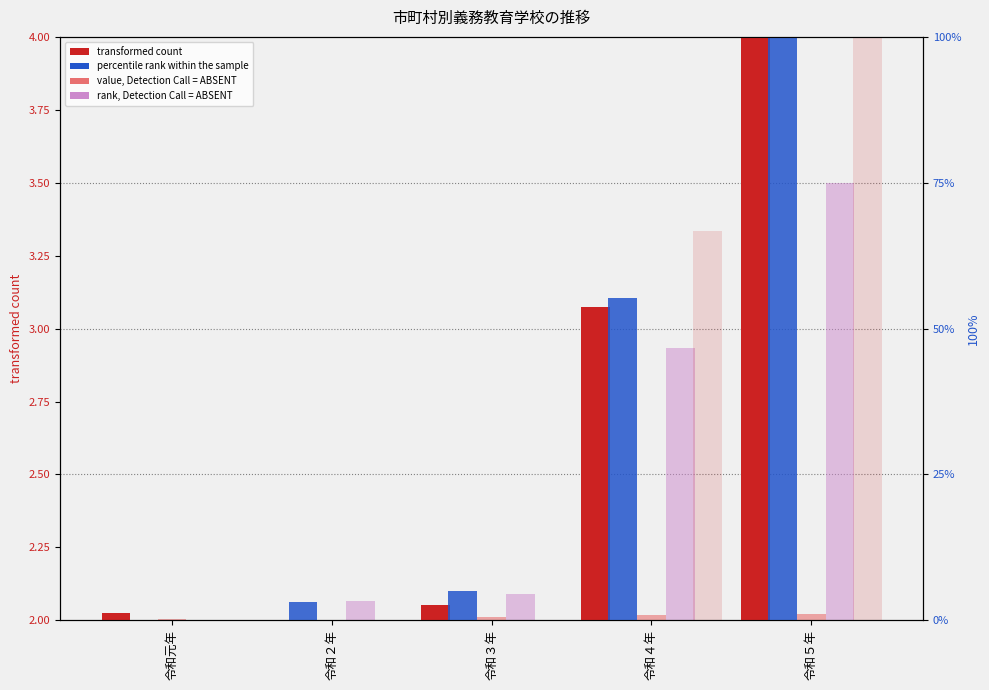

What is the minimum value for rank, Detection Call = ABSENT?

2.0